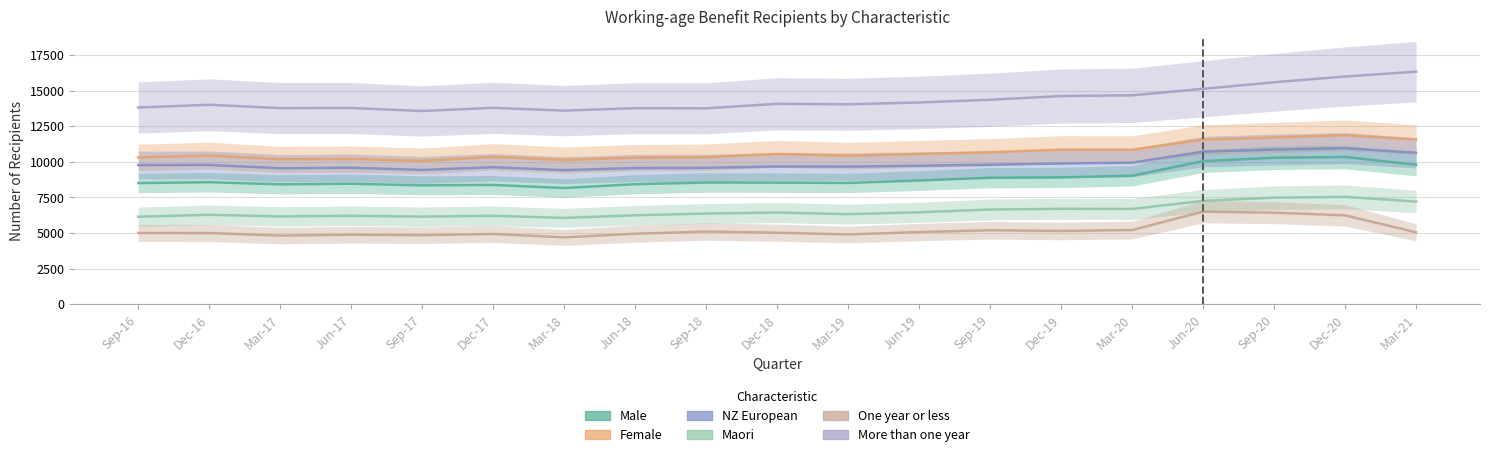

Reading left to right, extract all data points from this chart.

Male: 8508	8571	8421	8463	8349	8379	8163	8430	8547	8541	8517	8688	8886	8907	9024	10050	10284	10338	9795
Female: 10308	10437	10173	10200	10065	10344	10128	10293	10320	10554	10425	10551	10671	10857	10848	11556	11712	11868	11562
NZ European: 9768	9783	9549	9585	9432	9621	9414	9564	9579	9675	9663	9726	9798	9882	9942	10716	10860	10959	10635
Maori: 6147	6282	6171	6213	6156	6213	6066	6249	6369	6444	6327	6459	6654	6702	6693	7260	7485	7542	7209
One year or less: 5007	5004	4821	4884	4851	4935	4701	4953	5109	5028	4902	5073	5199	5148	5214	6501	6432	6243	5055
More than one year: 13812	14004	13770	13776	13566	13788	13593	13764	13755	14070	14037	14166	14355	14616	14667	15123	15582	15987	16326